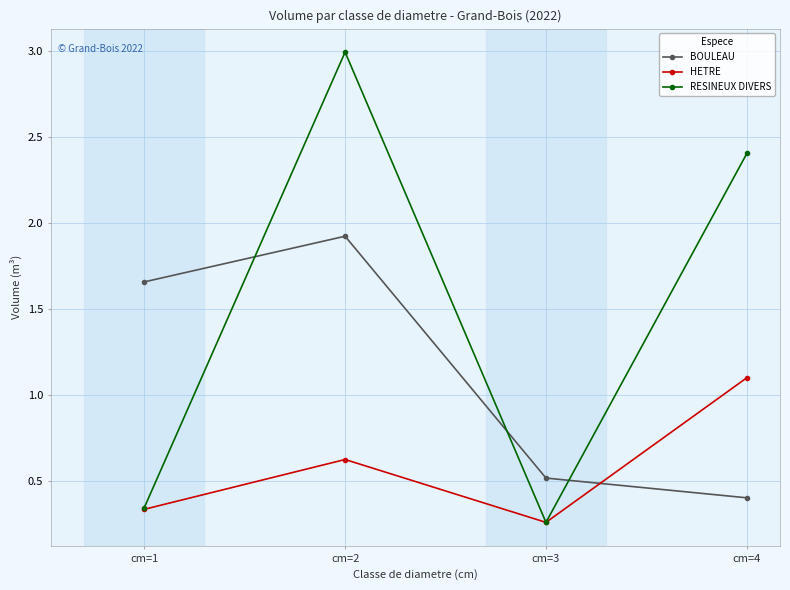

At how many categories does at least one series exceed 0?

4